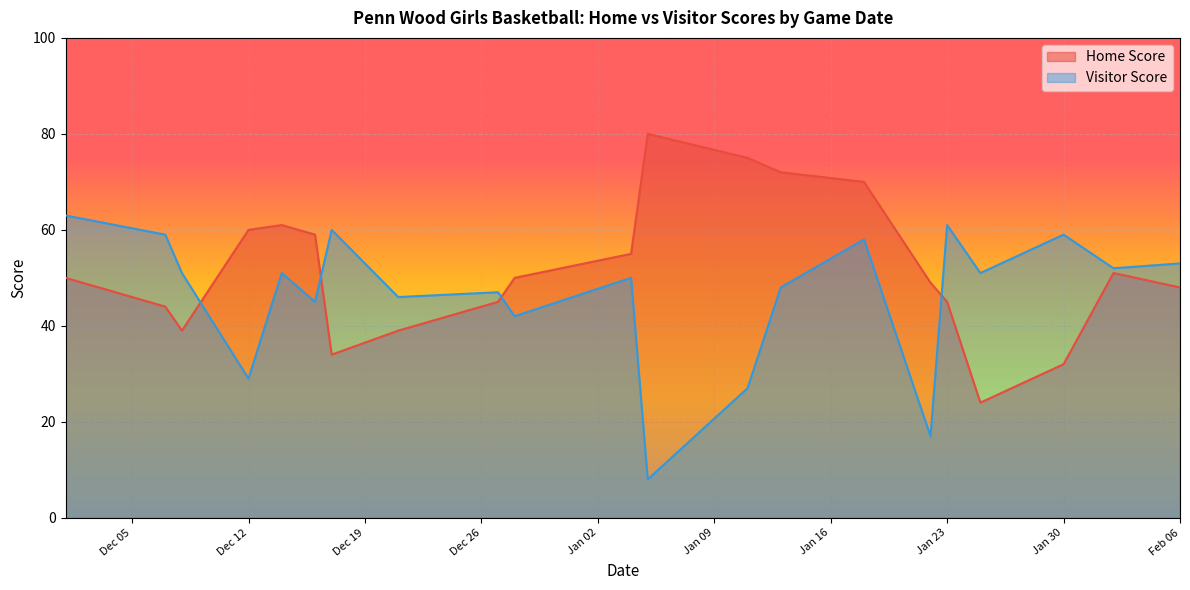

Which series has the largest total across all categories?

Home Score